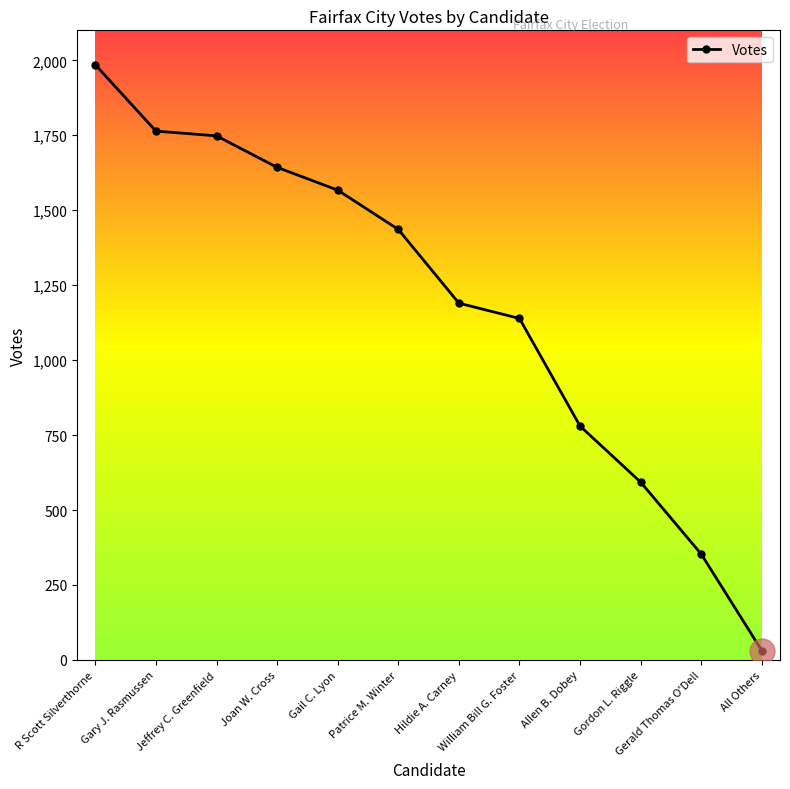

How many lines are shown in the chart?

1